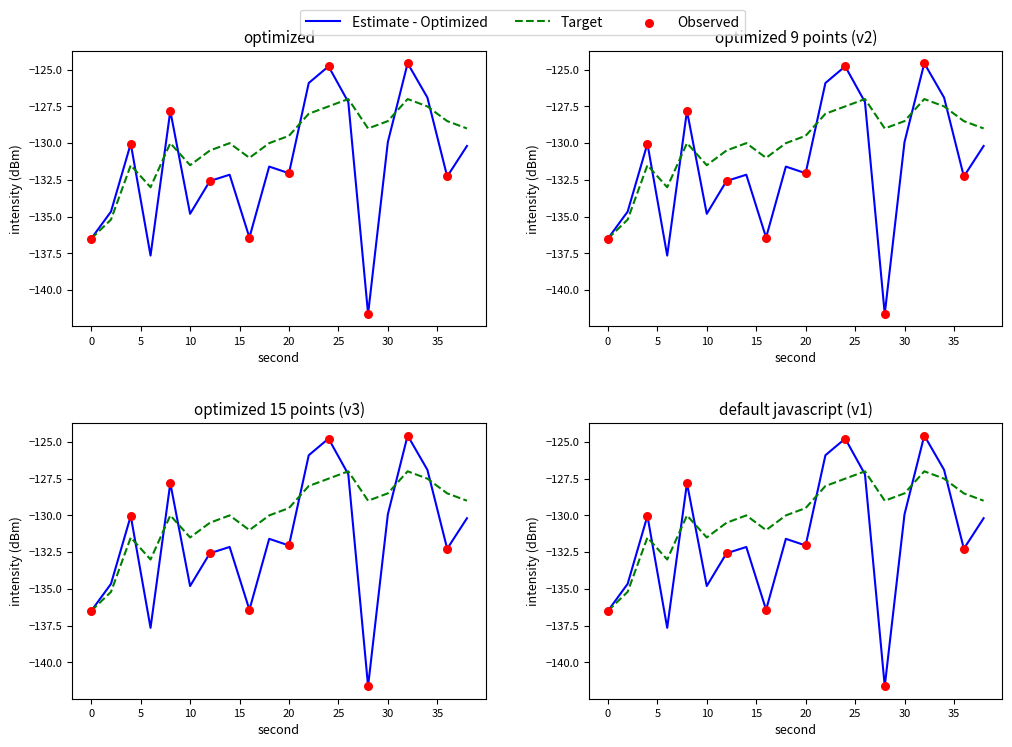

At which category is the sum across all series the highest?

32